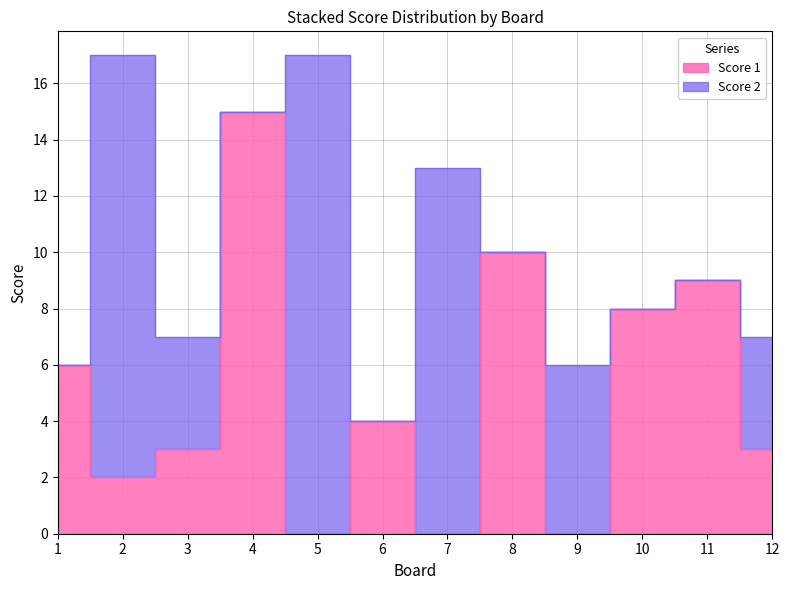

Reading left to right, extract all data points from this chart.

6	2	3	15	0	4	0	10	0	8	9	3